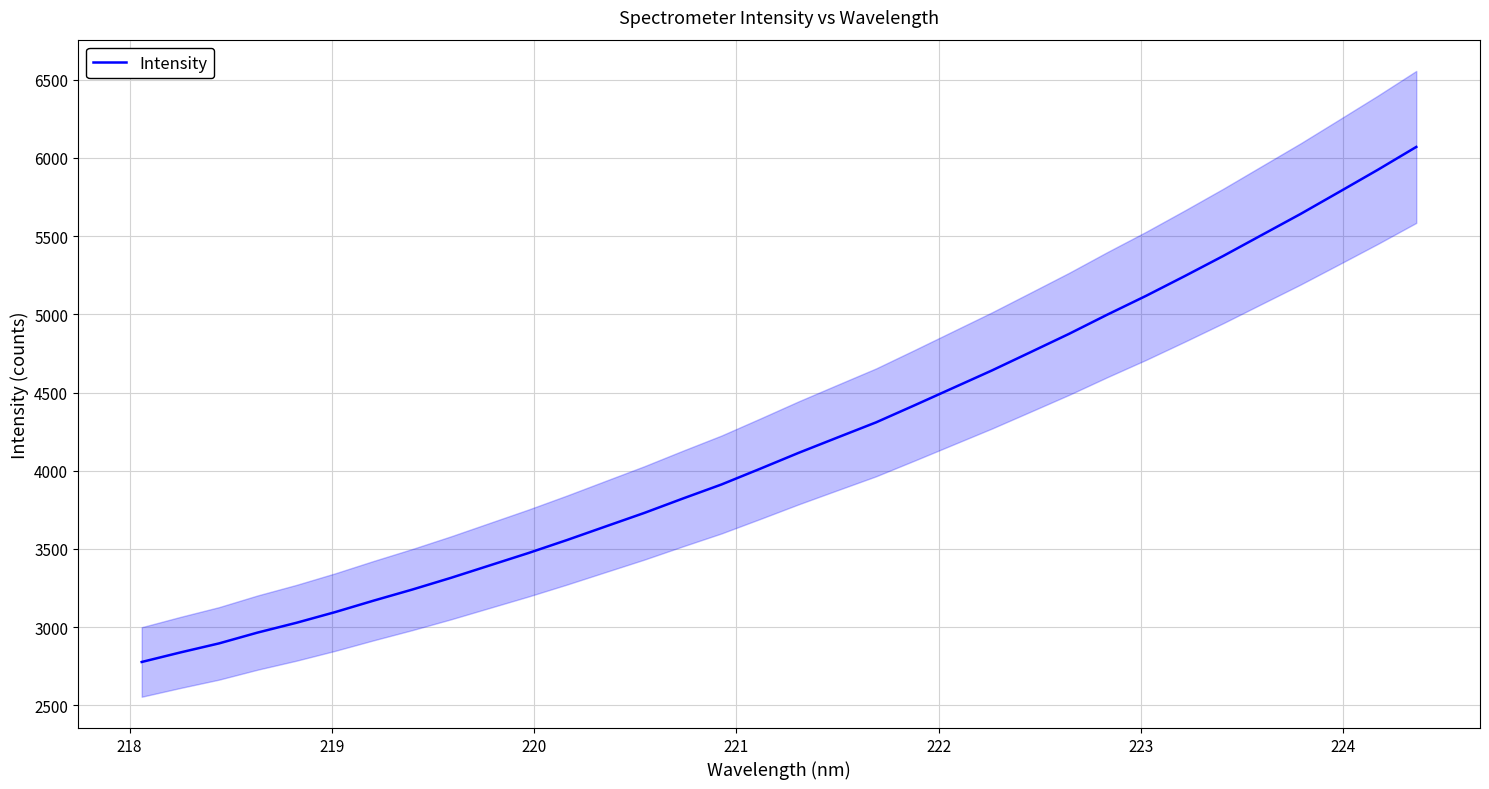

What is the maximum value for Intensity?

6069.9